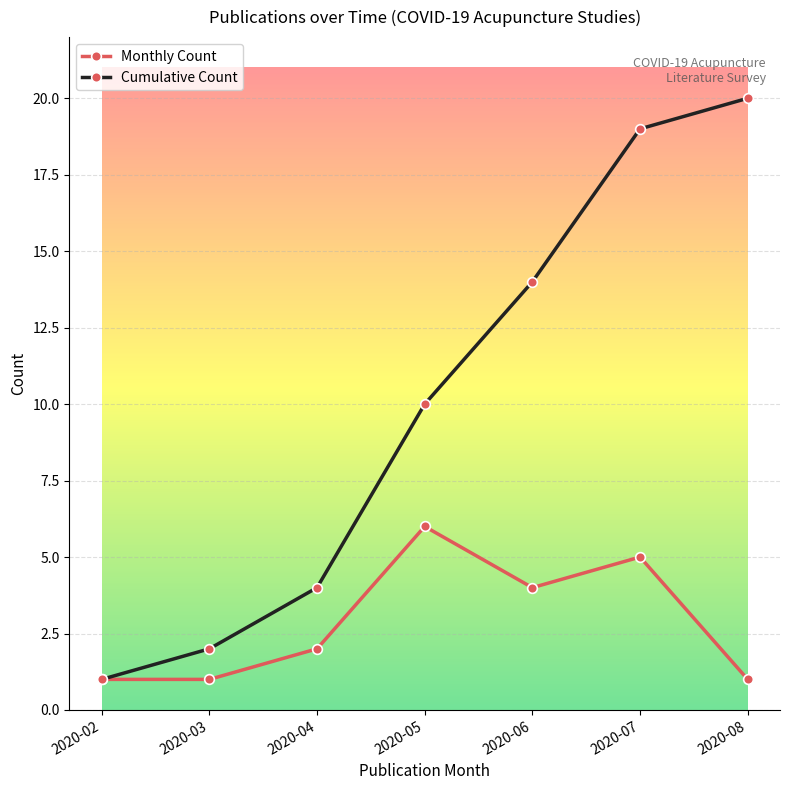

Reading left to right, transcribe all the data shown in this chart.

Monthly Count: 1	1	2	6	4	5	1
Cumulative Count: 1	2	4	10	14	19	20